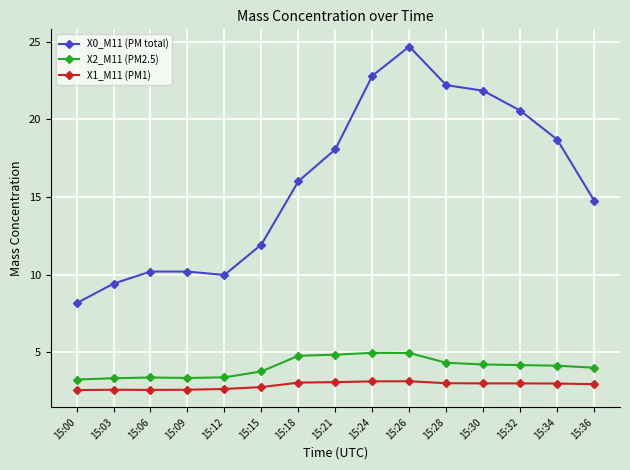

Count the number of data series in this chart.

3